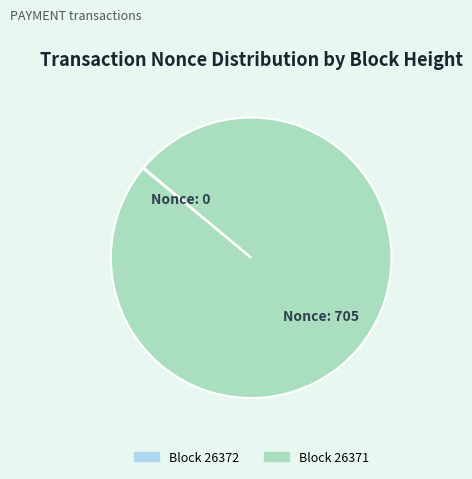

Is there any slice that represents more than half of the pie?

Yes